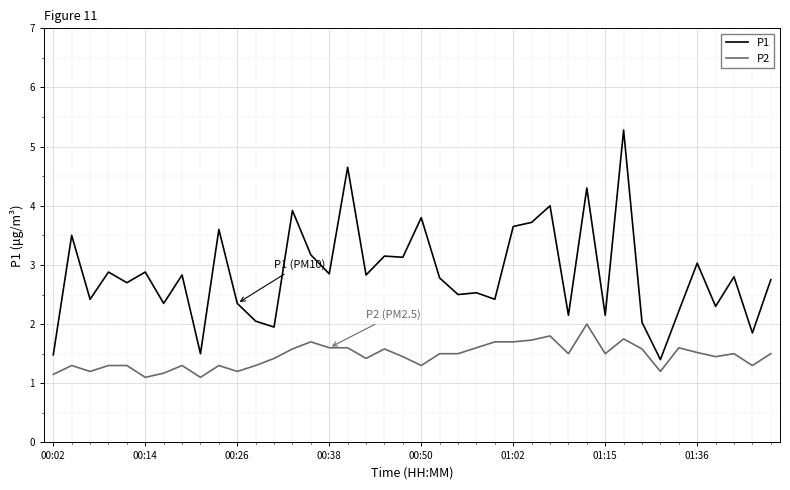

True or false: P1 and P2 cross at least once.

False